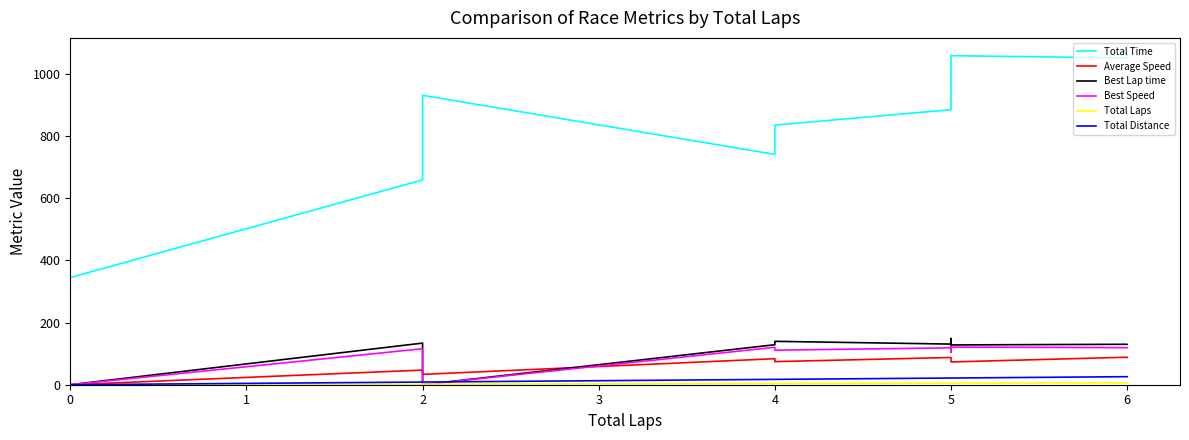

Does the chart have visible grid lines?

No